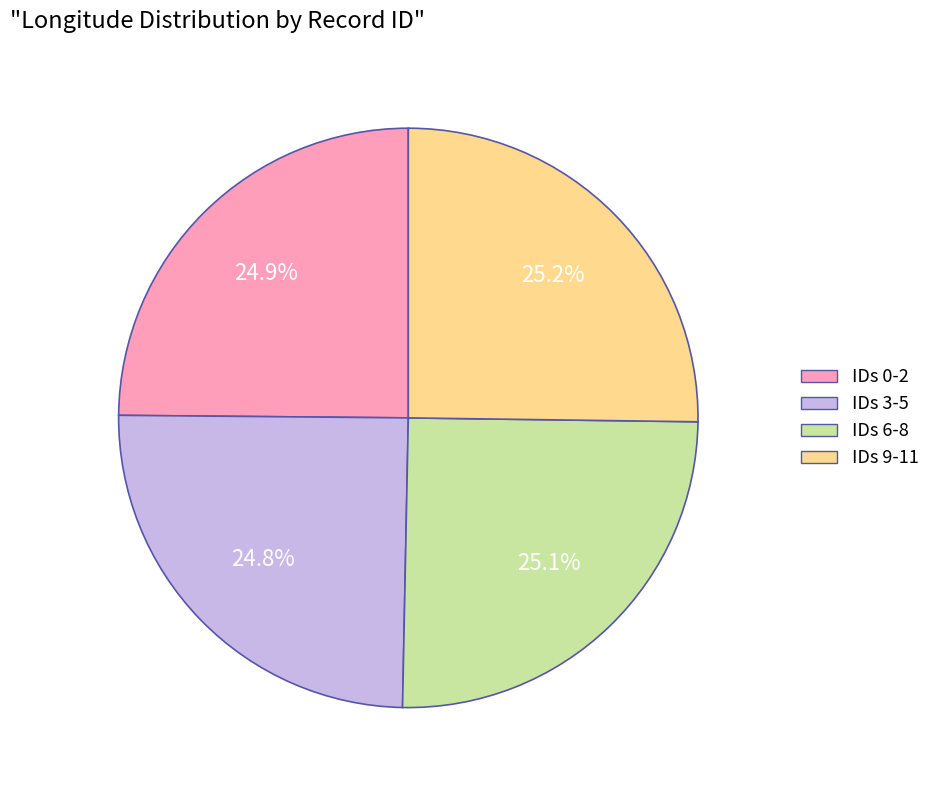

Does IDs 3-5 account for over 50% of the chart?

No